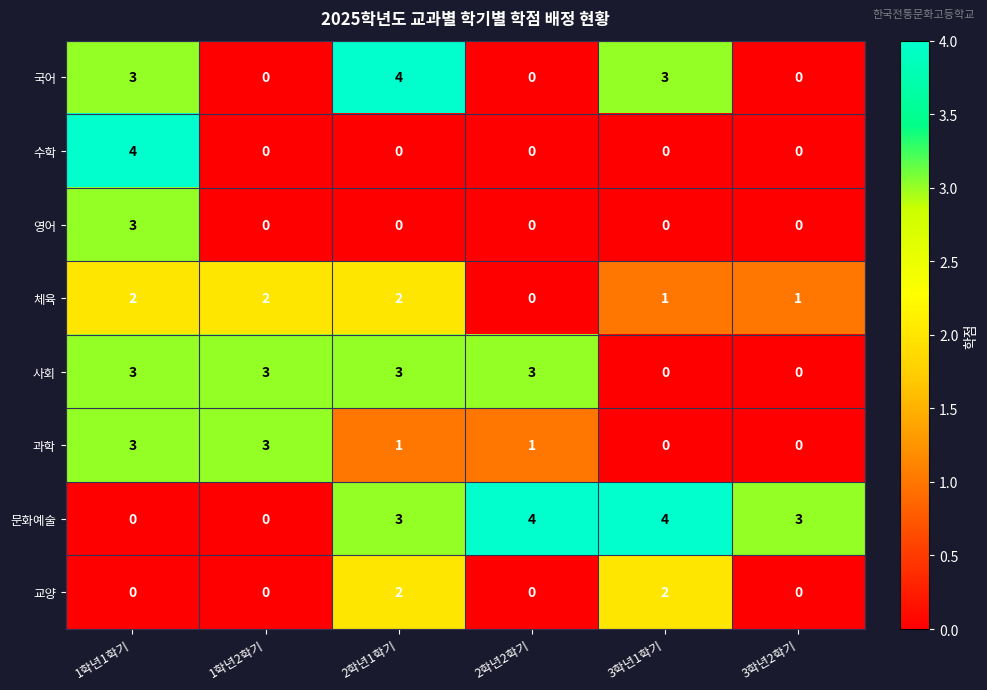

Count the 교양 values in the range 0 to 2.

6